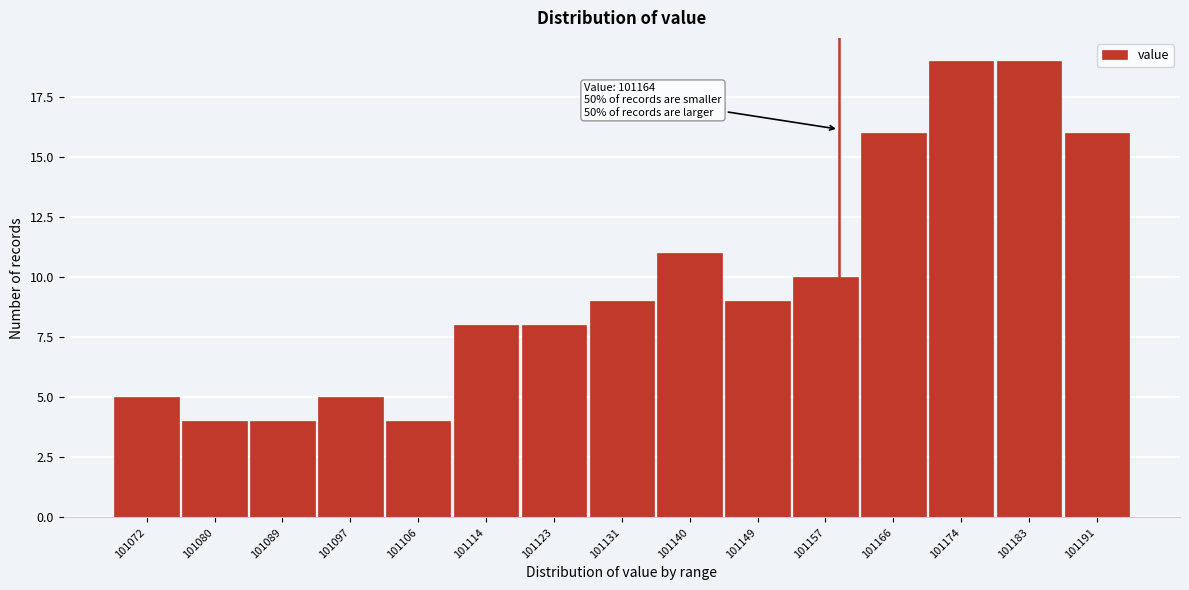

Reading left to right, transcribe all the data shown in this chart.

5	4	4	5	4	8	8	9	11	9	10	16	19	19	16